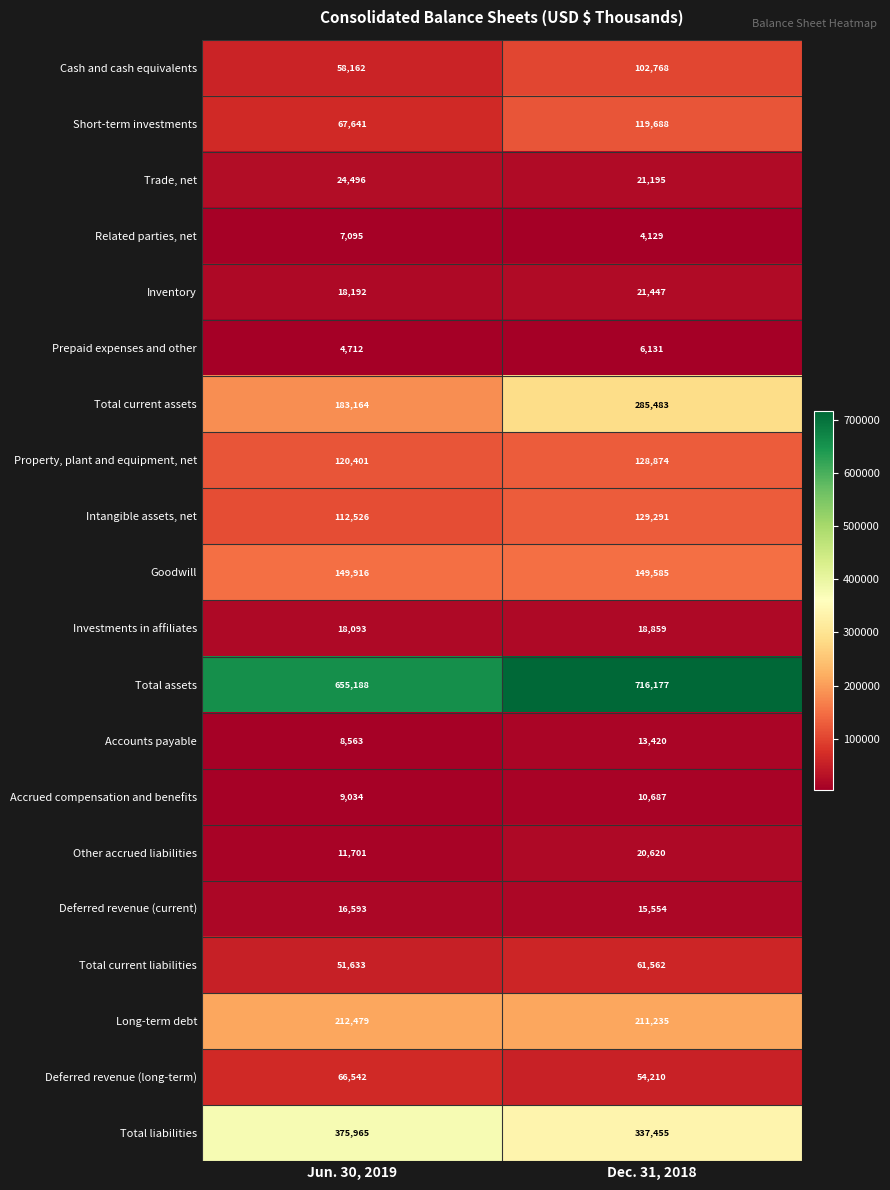

How many data points in Accounts payable are less than 13420?

1